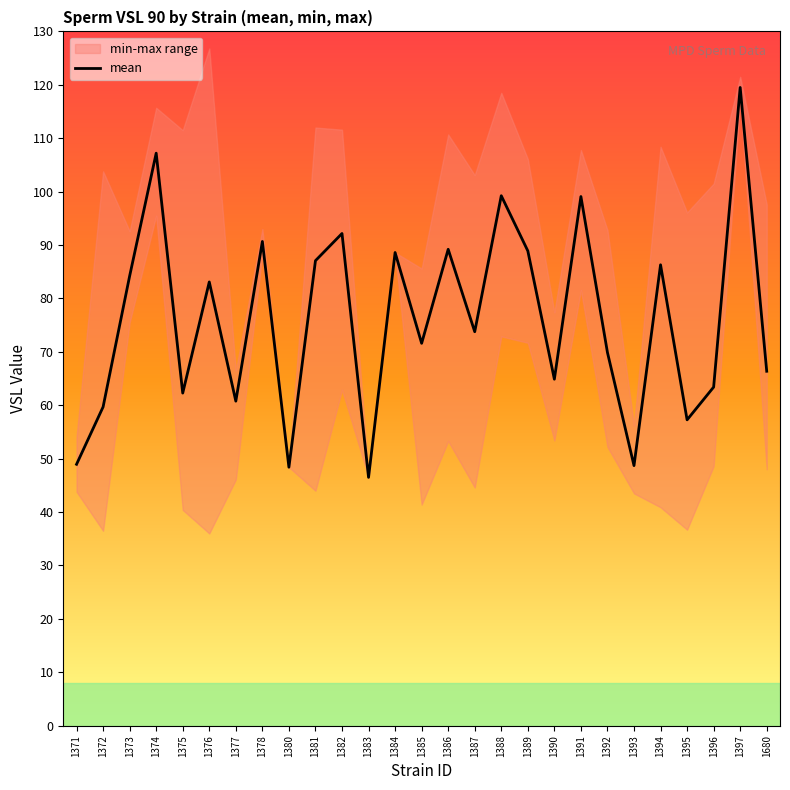

How many lines are shown in the chart?

1